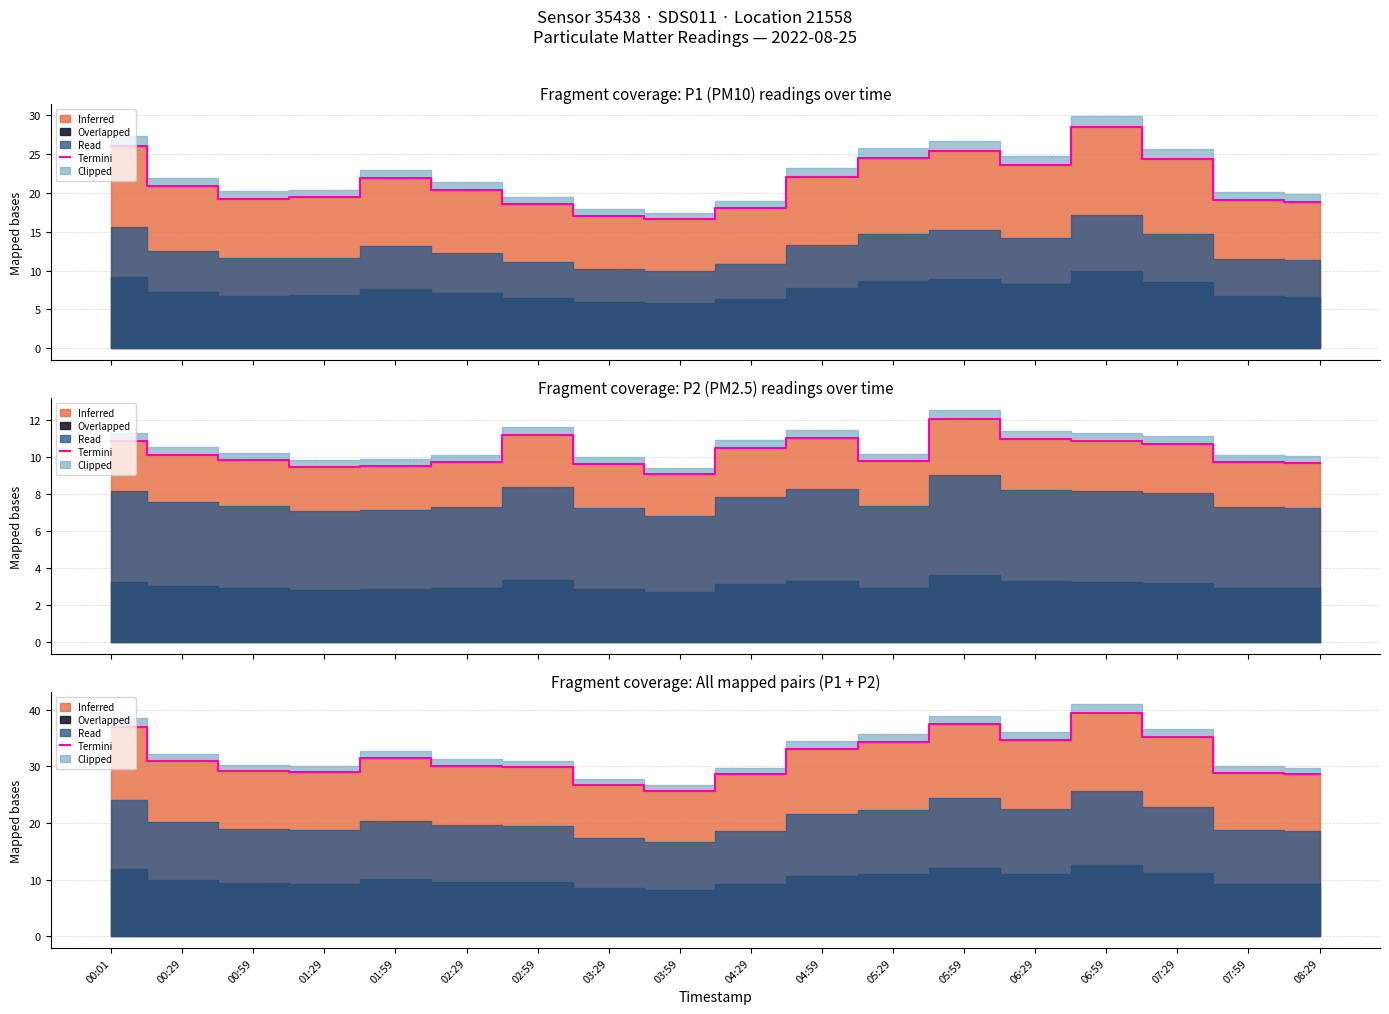

True or false: the data shows 13.9 at 07:59.

False